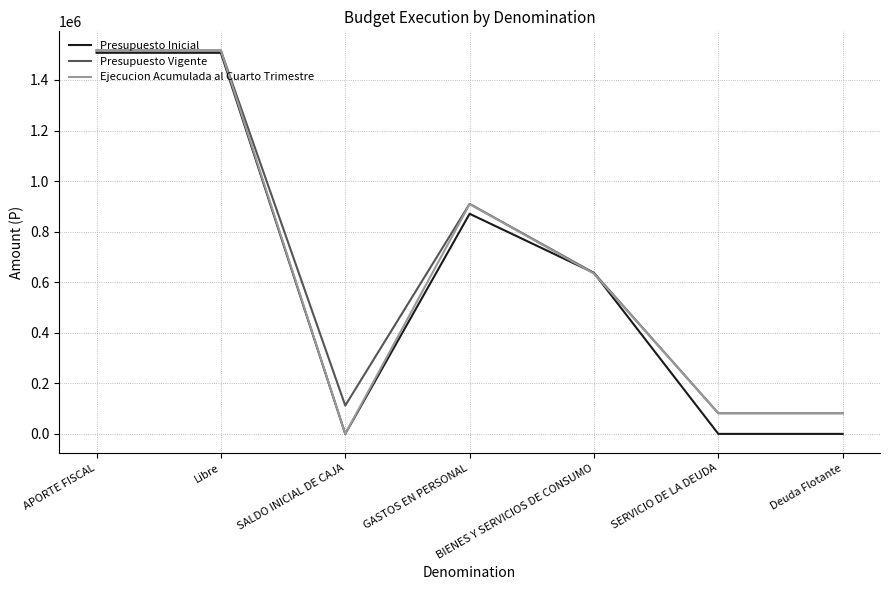

At how many categories does at least one series exceed 1374424?

2